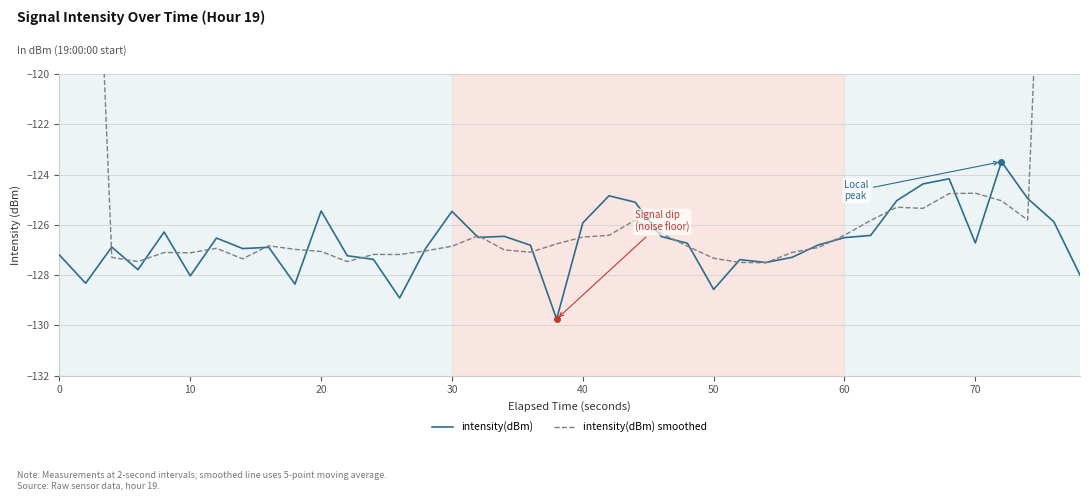

What is the lowest value of the intensity(dBm) series?

-129.8